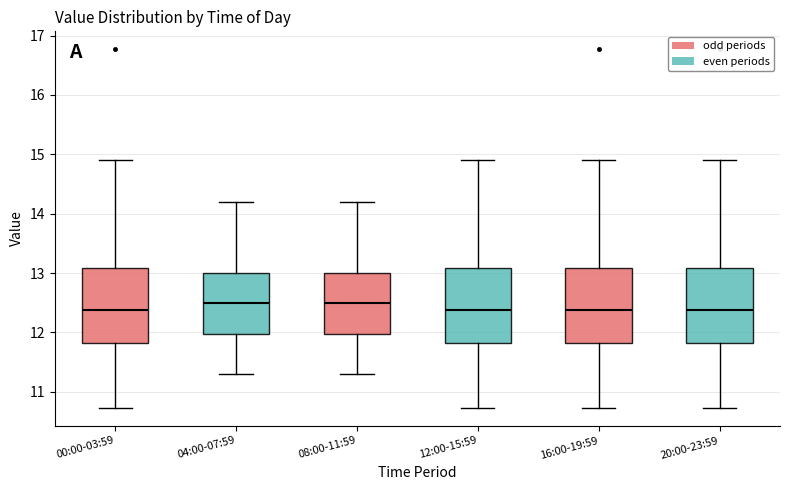

Reading left to right, read every box against the y-axis: the position of its median line, the range the box covers, and the ends of its whiskers. The values are not printed on the chart, so give them approximately, as read against the axis.

00:00-03:59: median 12.4, box 11.8 to 13.1, whiskers 10.7 to 14.9
04:00-07:59: median 12.5, box 12.0 to 13.0, whiskers 11.3 to 14.2
08:00-11:59: median 12.5, box 12.0 to 13.0, whiskers 11.3 to 14.2
12:00-15:59: median 12.4, box 11.8 to 13.1, whiskers 10.7 to 14.9
16:00-19:59: median 12.4, box 11.8 to 13.1, whiskers 10.7 to 14.9
20:00-23:59: median 12.4, box 11.8 to 13.1, whiskers 10.7 to 14.9